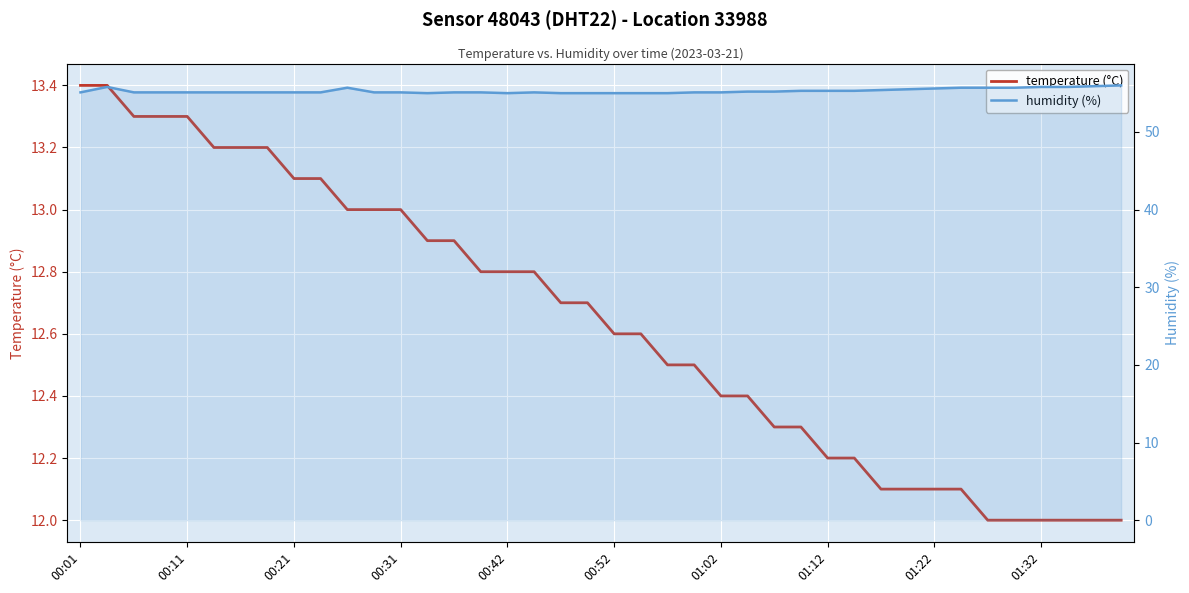

Is the value of temperature at 23 greater than the value of humidity at 37?

No